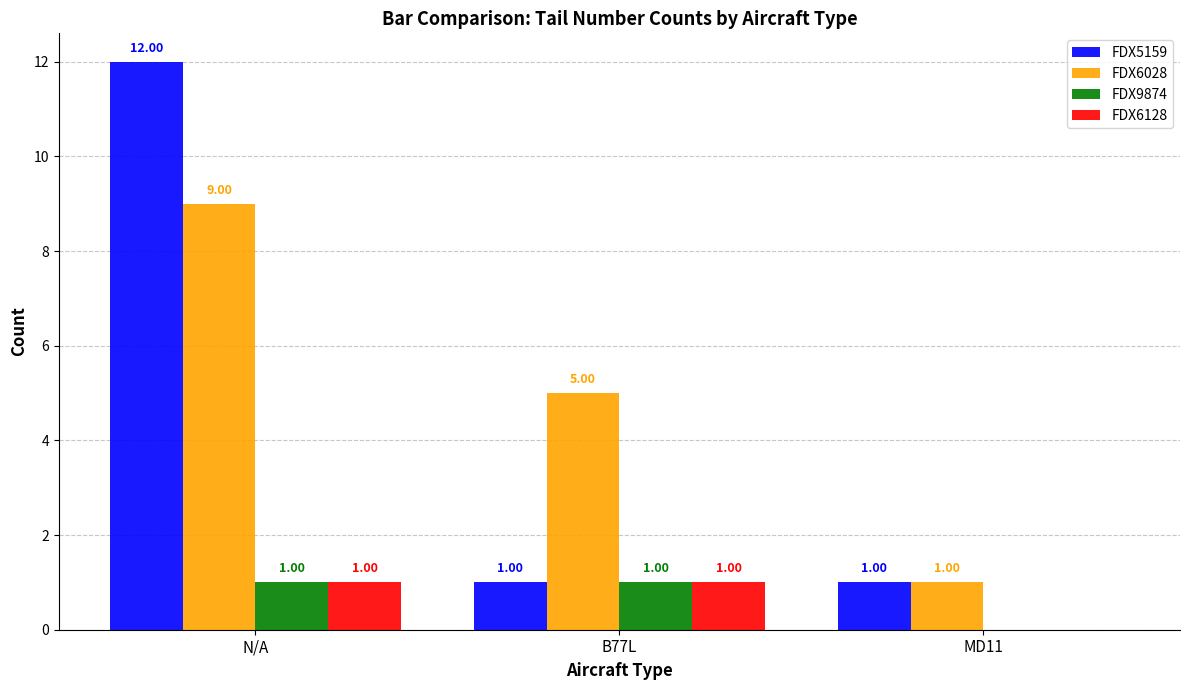

How many groups of bars are there?

3